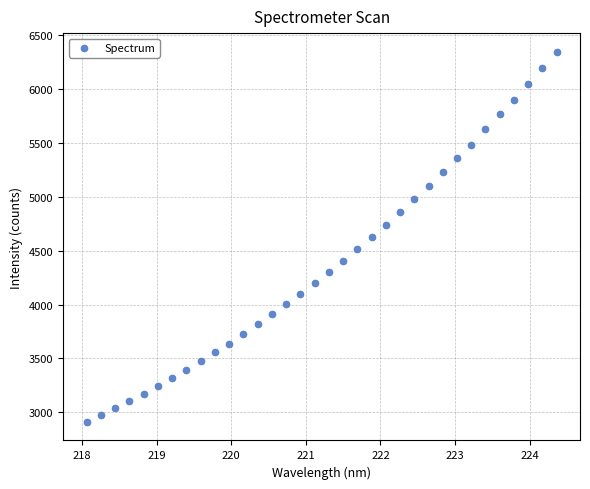

What is the range of X values (max minus min)?

6.3